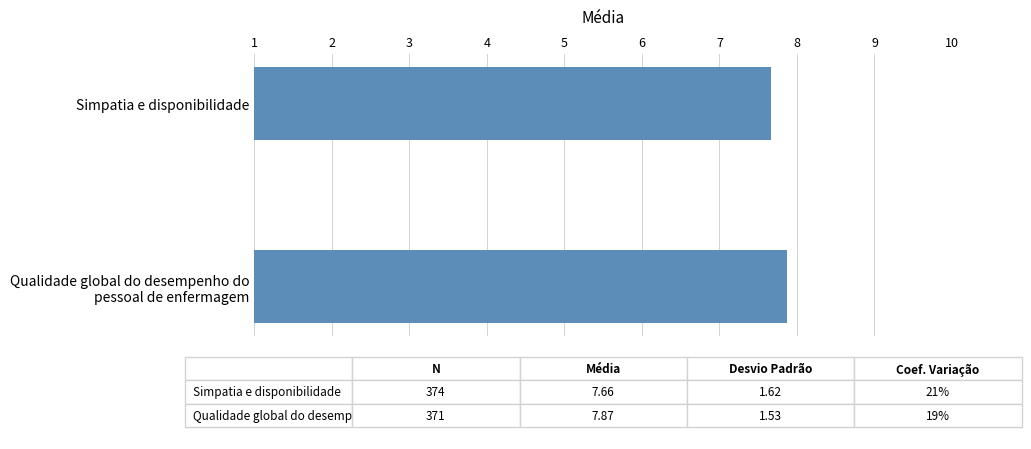

Reading top to bottom, transcribe all the data shown in this chart.

7.7	7.9